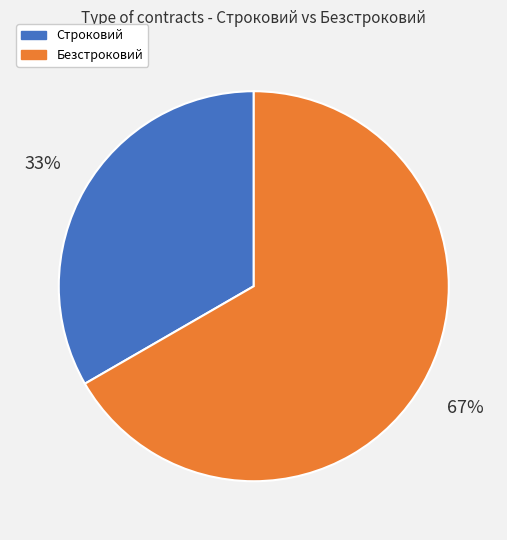

Is the sum of Строковий and Безстроковий greater than half?

Yes